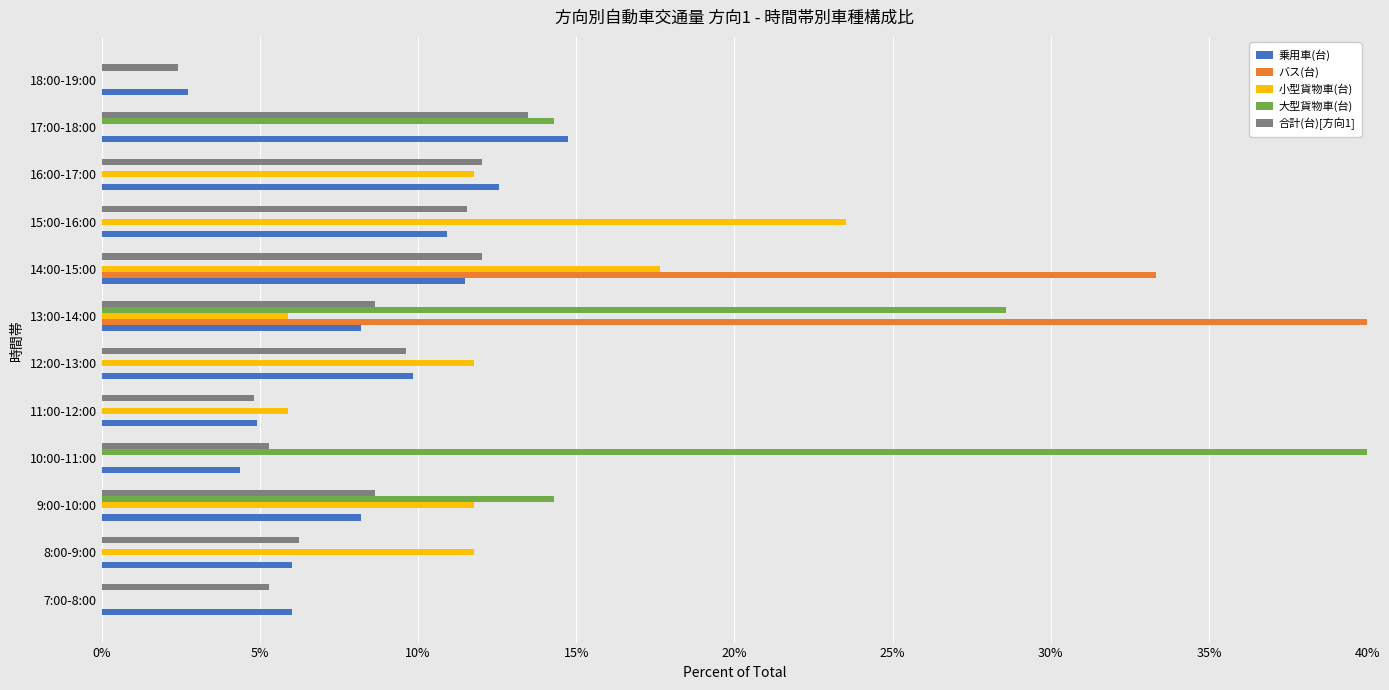

What position from the right is 15:00-16:00?

4